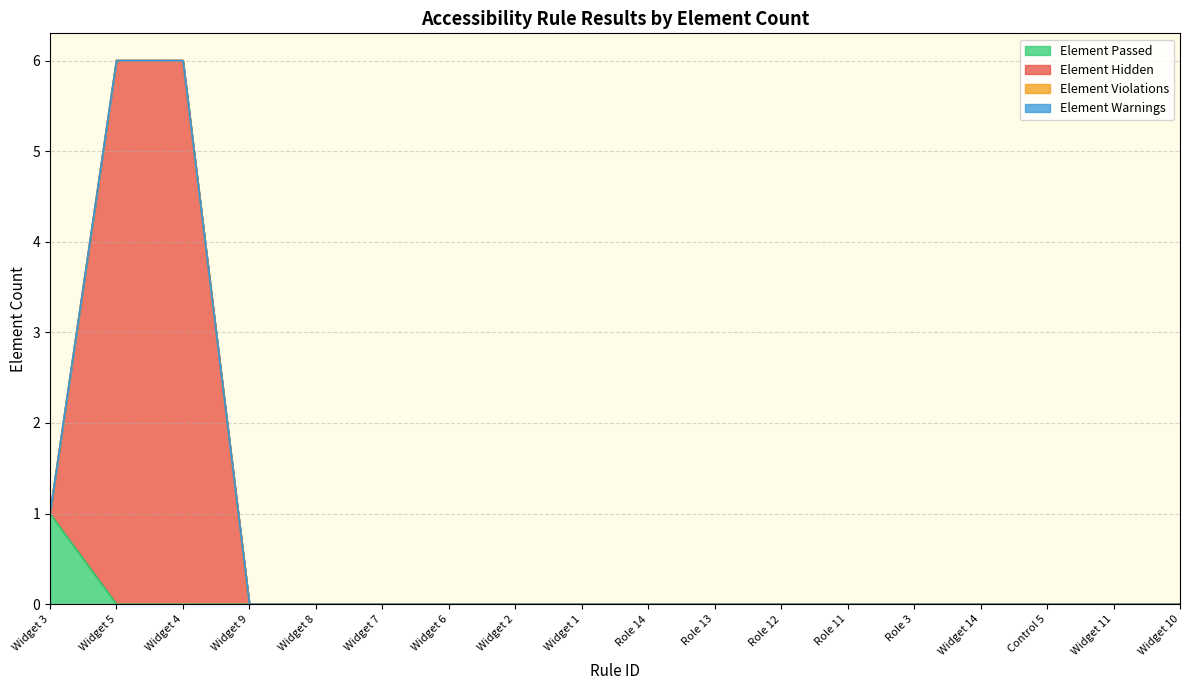

List the series in order of their overall mean, highest first.

Element Hidden, Element Passed